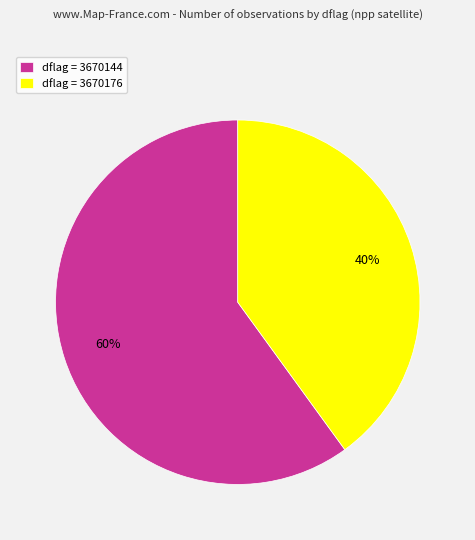

The dflag = 3670176 slice represents 25% of the pie. True or false?

False